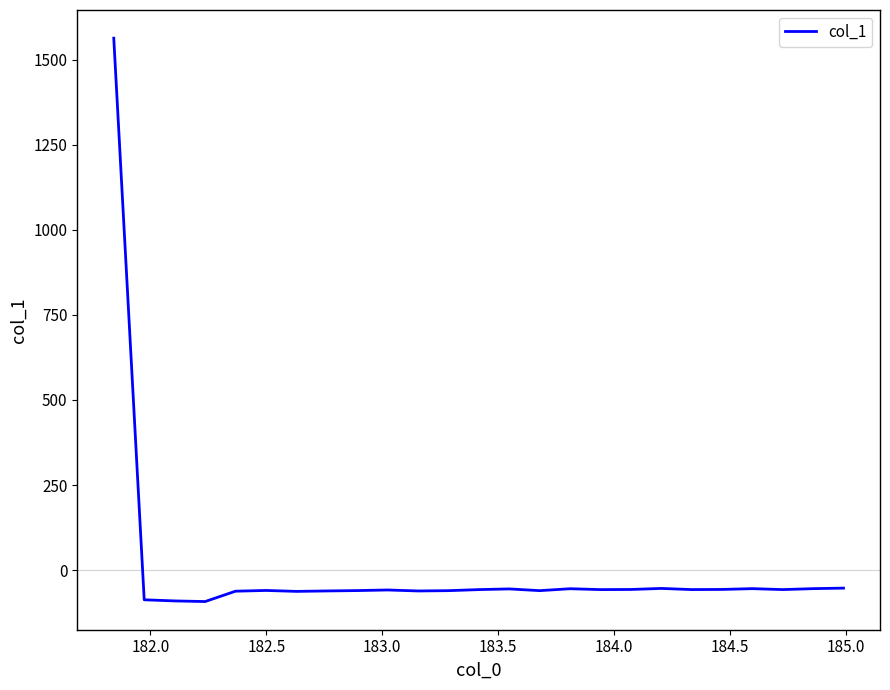

What is the maximum value shown in the chart?

1562.7